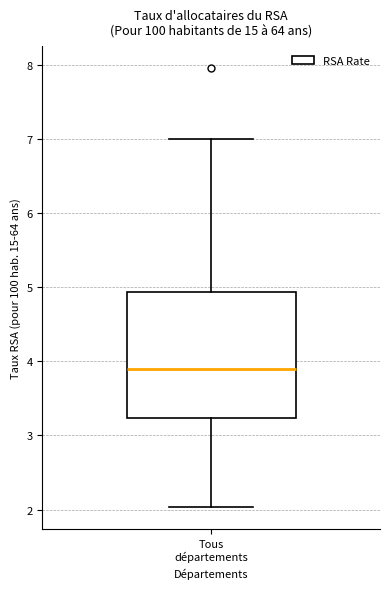

Where does the lower whisker of the box for Tous départements end on the y-axis? The values are not printed on the chart, so give them approximately, as read against the axis.

2.0